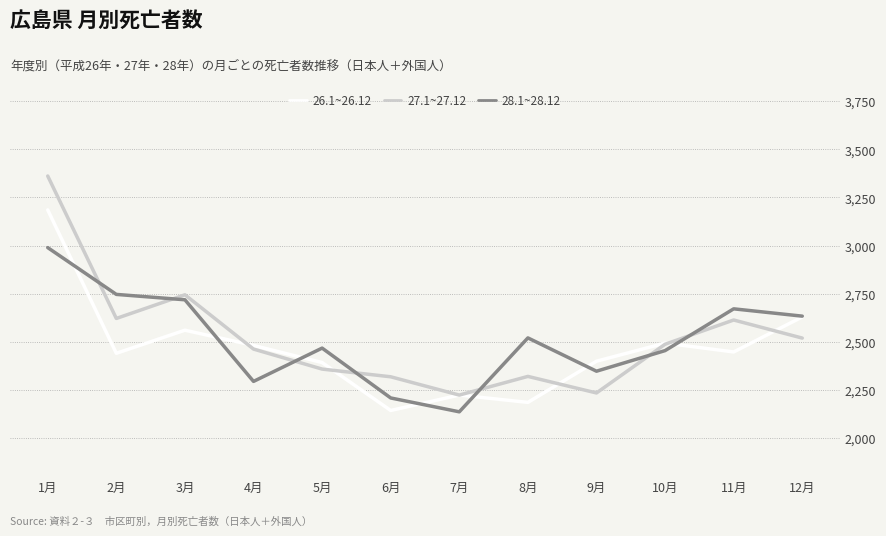

How many lines are shown in the chart?

3